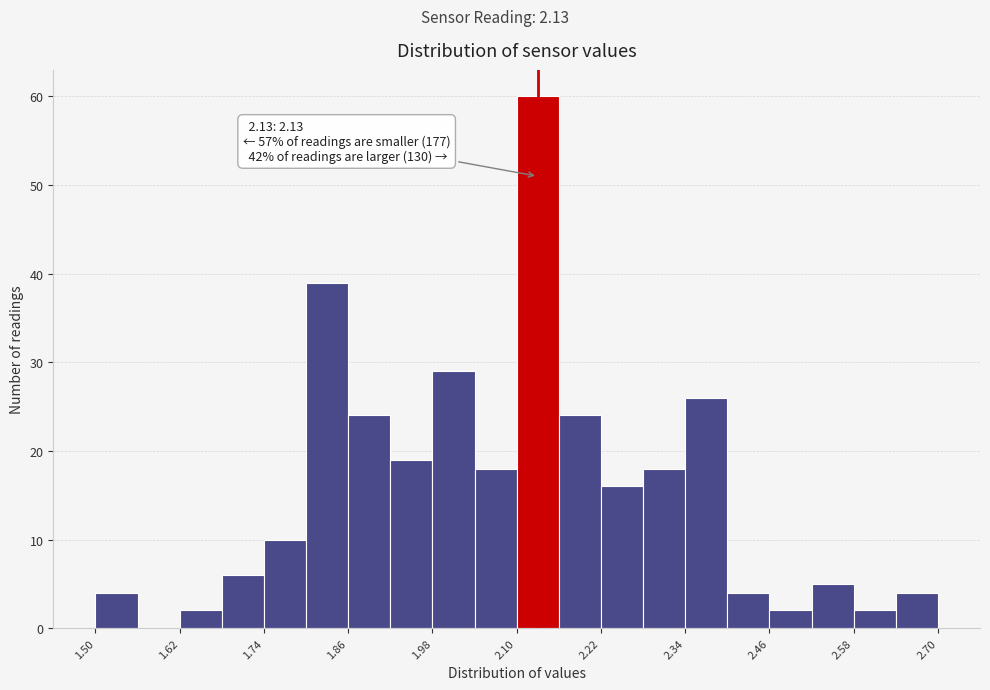

Read against the x-axis, roughly where is the centre of the tallest bar?

2.14